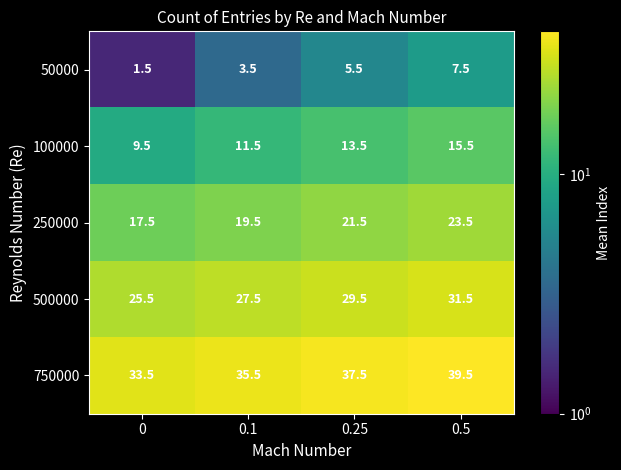

At how many categories does at least one series exceed 33?

4